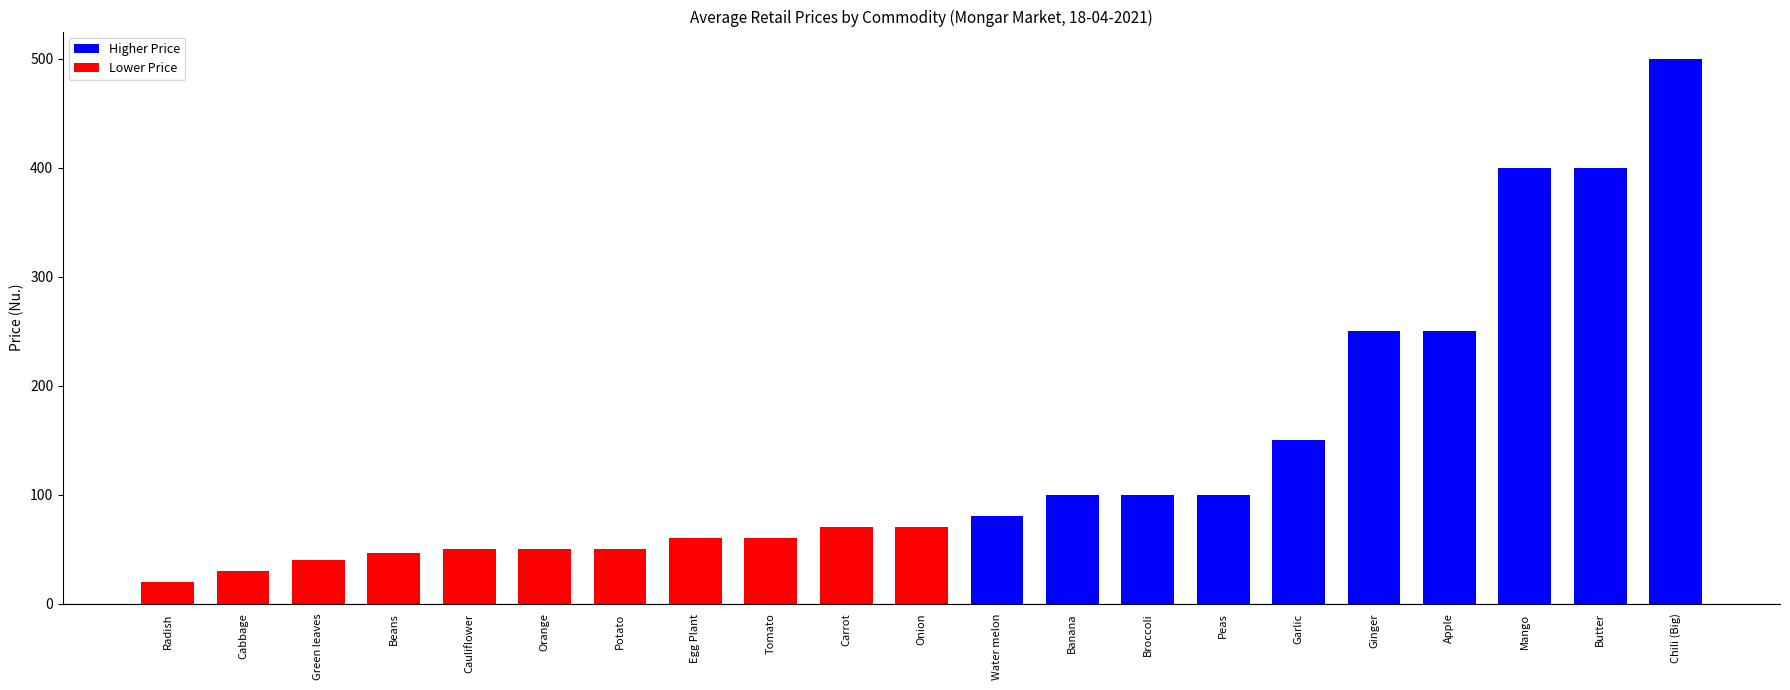

What is the label of the 8th bar from the left?

Egg Plant